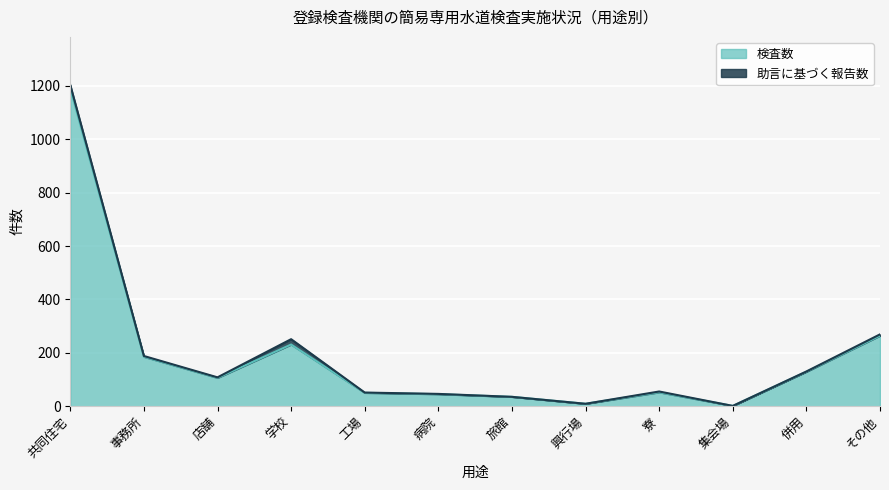

At which label is the value closest to 595?

その他